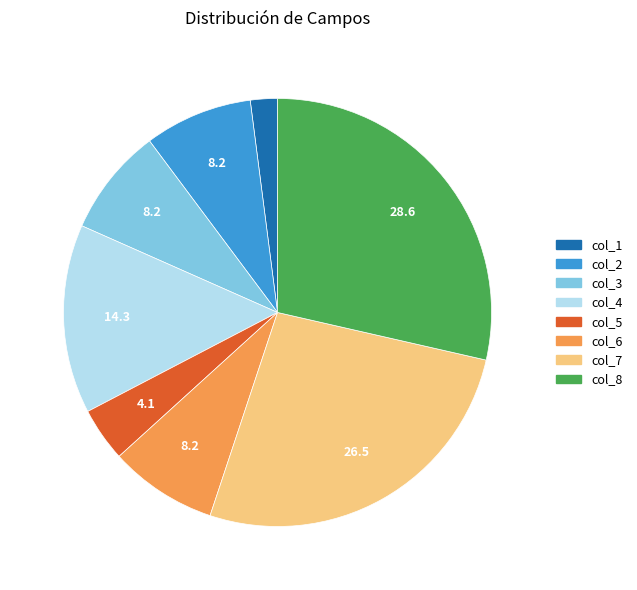

True or false: col_3 accounts for 22% of the total.

False